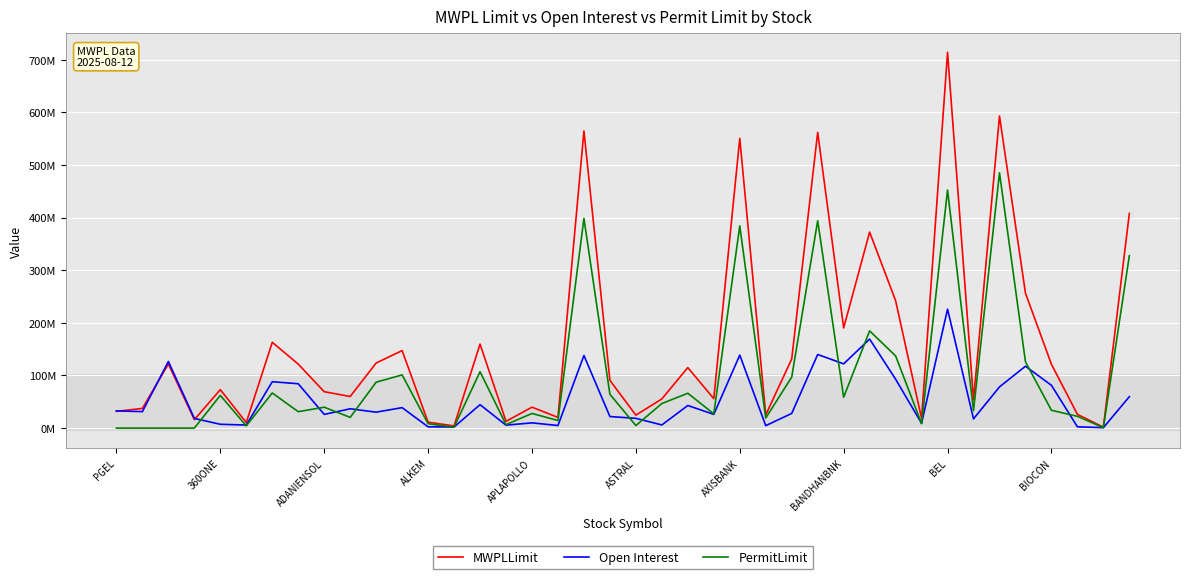

What is the maximum value shown in the chart?

714371379